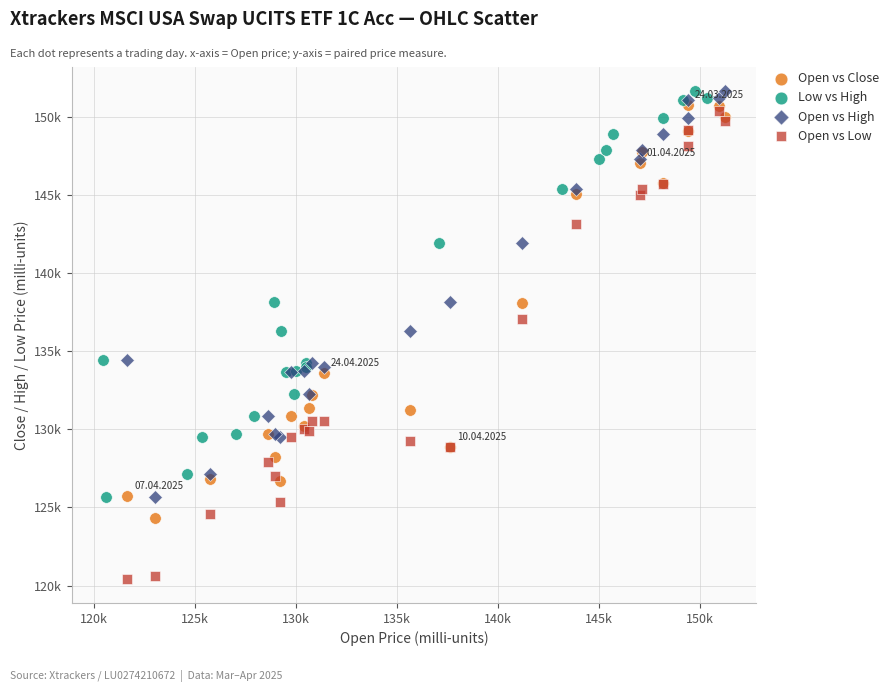

Which series reaches the minimum Y coordinate?

Open vs Low